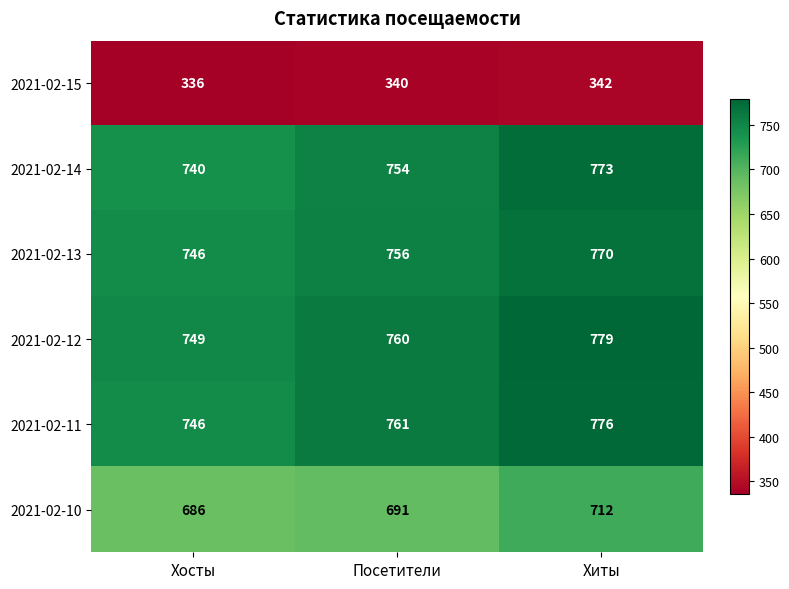

Which category has the lowest value across all series?

Хосты